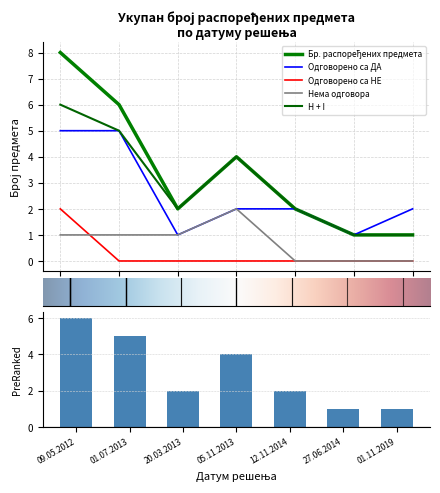

What is the label of the 6th bar from the right?

01.07.2013